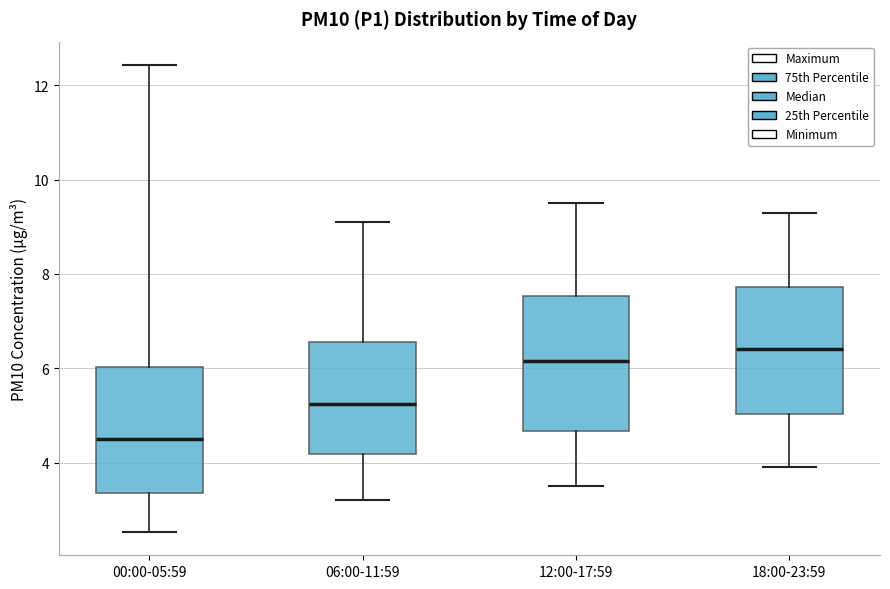

Reading left to right, read every box against the y-axis: the position of its median line, the range the box covers, and the ends of its whiskers. The values are not printed on the chart, so give them approximately, as read against the axis.

00:00-05:59: median 4.6, box 3.4 to 6.0, whiskers 2.6 to 12.4
06:00-11:59: median 5.2, box 4.2 to 6.6, whiskers 3.2 to 9.2
12:00-17:59: median 6.2, box 4.6 to 7.6, whiskers 3.6 to 9.6
18:00-23:59: median 6.4, box 5.0 to 7.8, whiskers 4.0 to 9.4